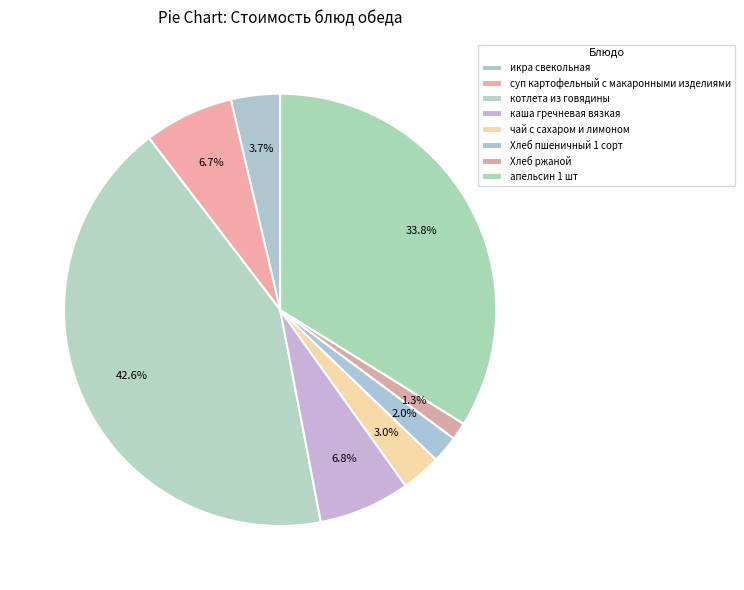

Count the number of slices in the pie.

8